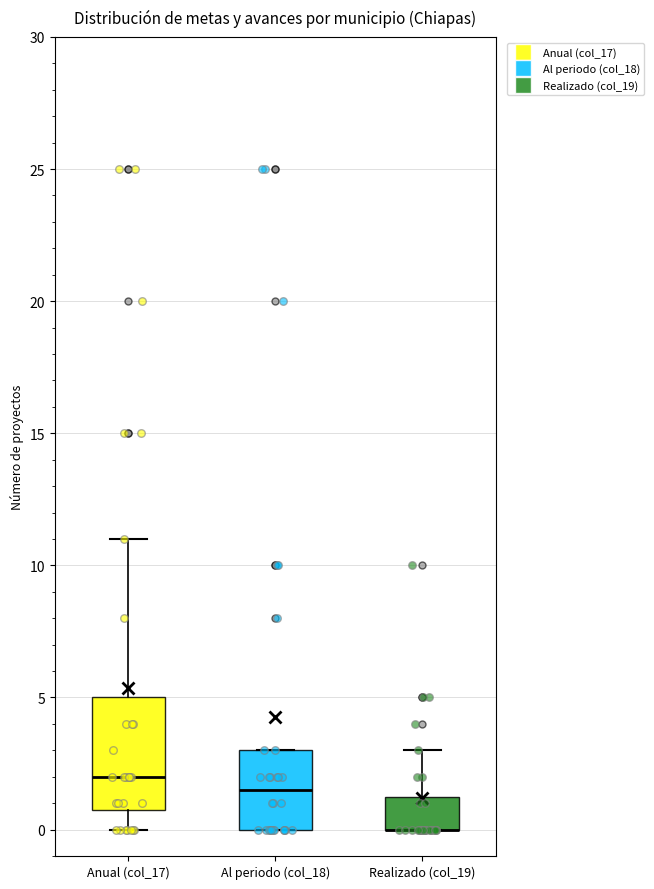

Where does the upper whisker of the box for Anual (col_17) end on the y-axis? The values are not printed on the chart, so give them approximately, as read against the axis.

11.0